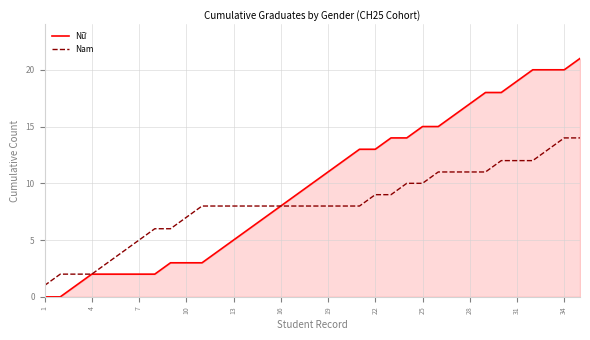

Which series has the widest spread of values?

Nữ